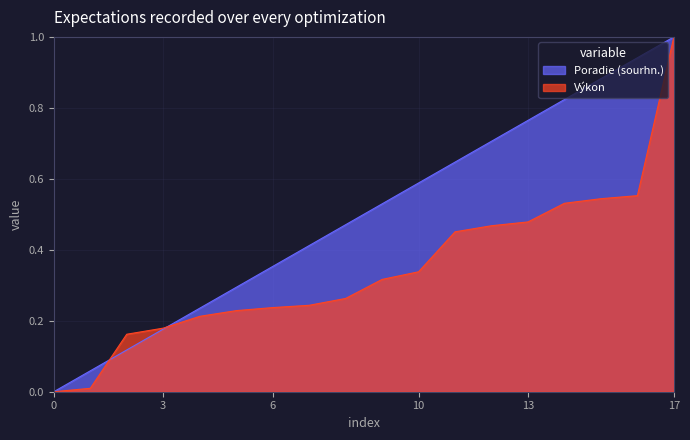

Rank the series at 13 from lowest to highest value.

Výkon, Poradie (sourhn.)